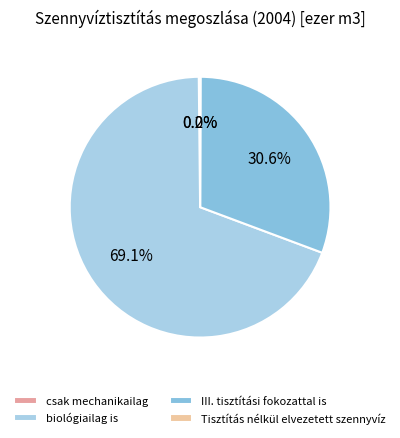

What is the largest slice in the pie chart?

biológiailag is